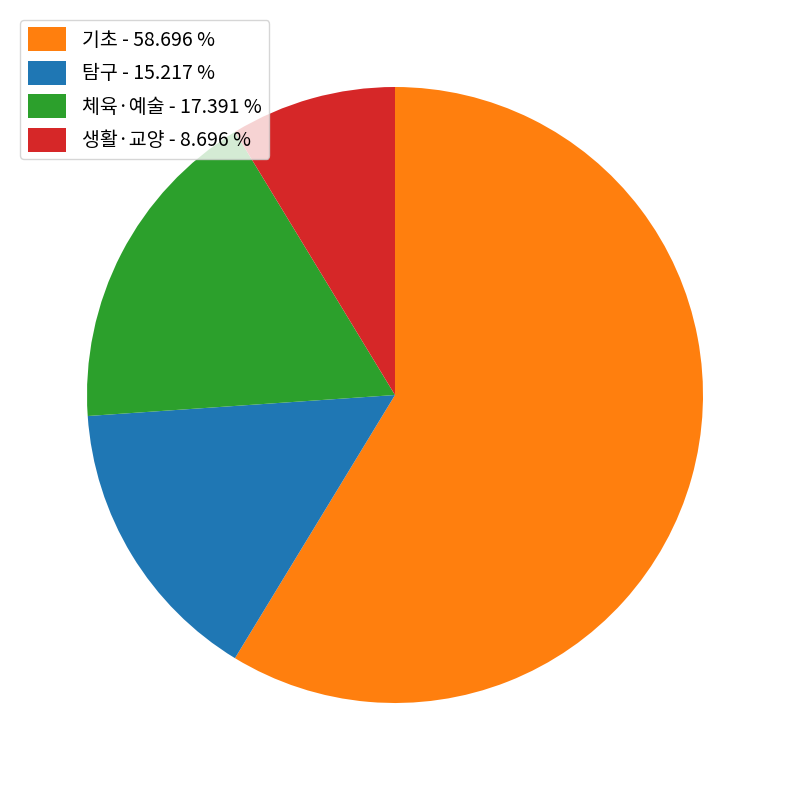

What is the smallest slice in the pie chart?

생활·교양 - 8.696 %